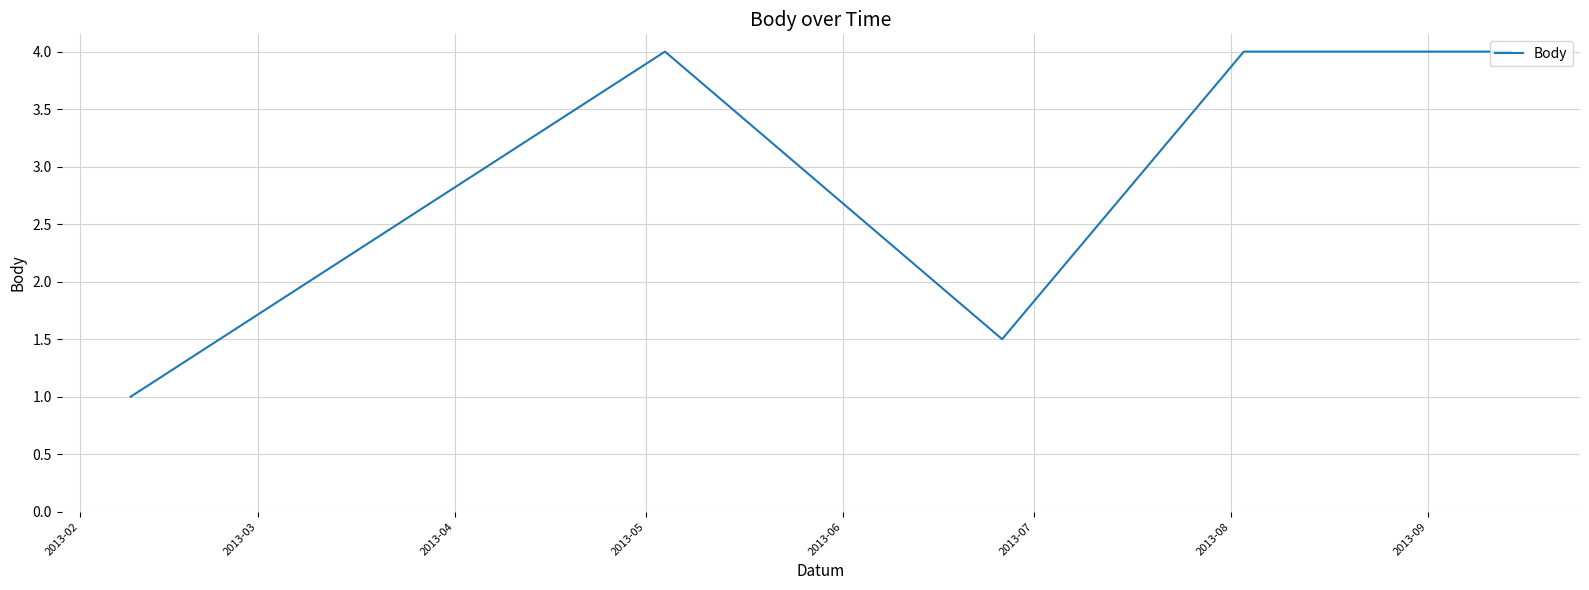

Reading left to right, what are all the values shown in this chart?

1.0	4.0	1.5	4.0	4.0